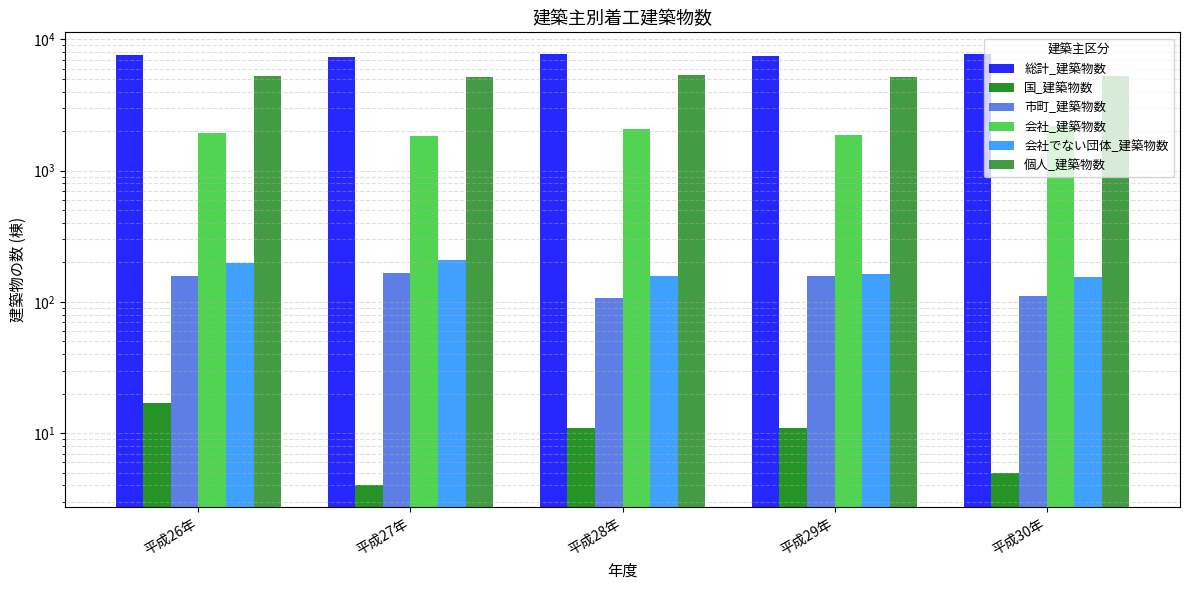

Which series has the widest spread of values?

会社_建築物数